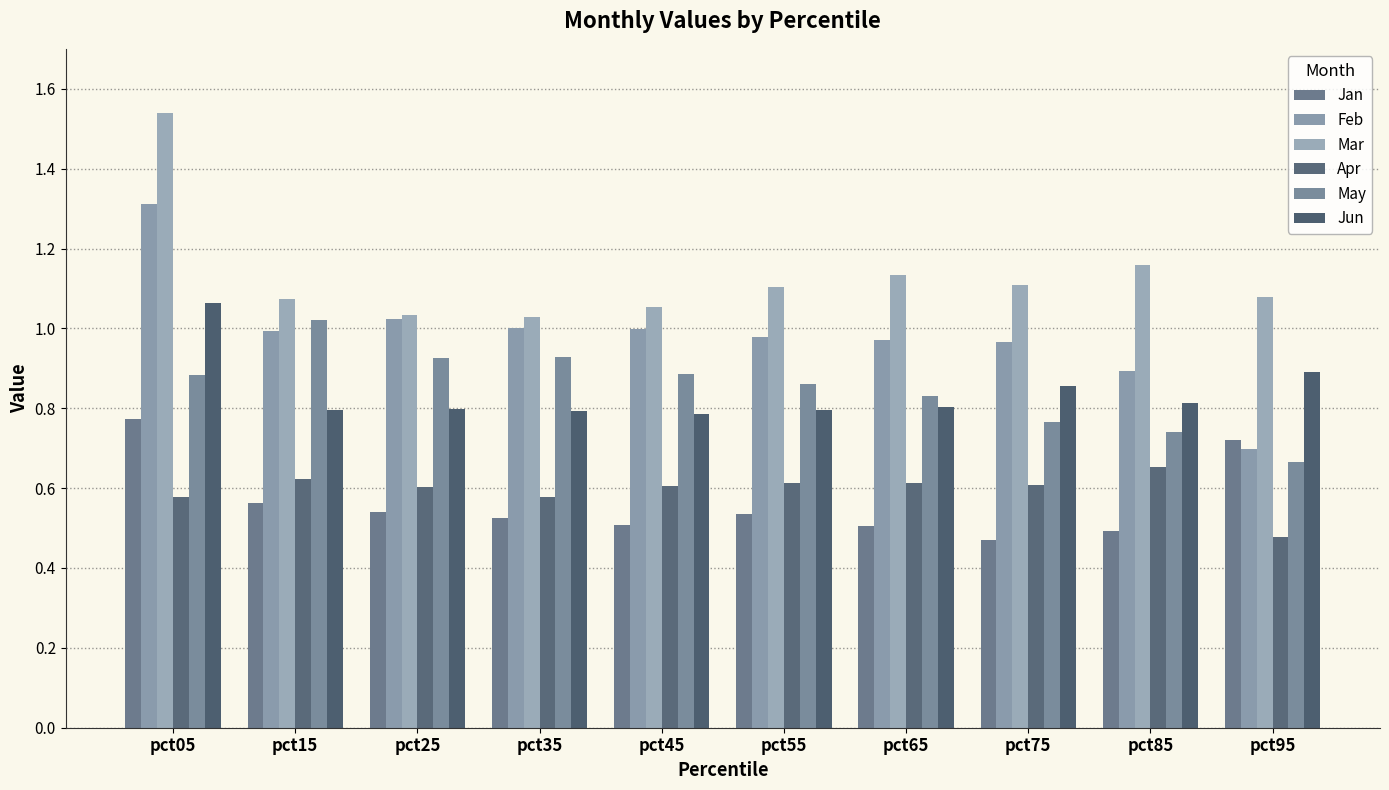

Which series has the largest range (max minus min)?

Feb